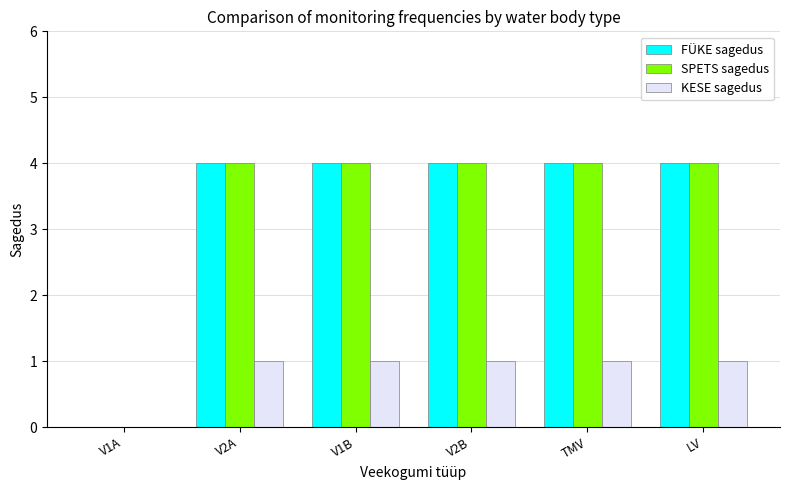

What is the greatest value displayed?

4